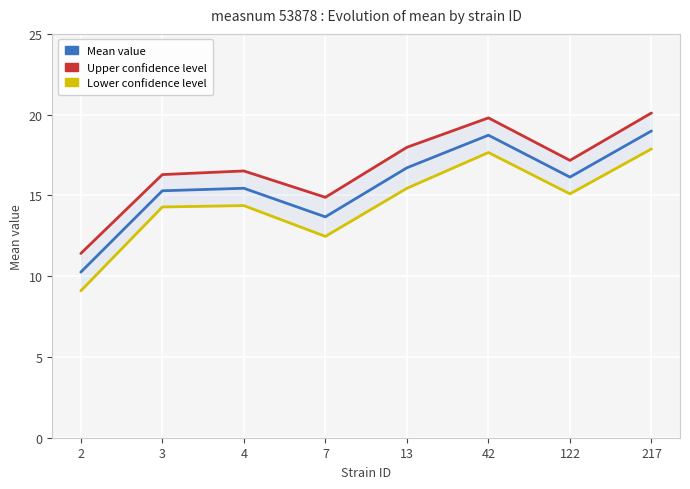

Which label corresponds to the largest value in the chart?

217